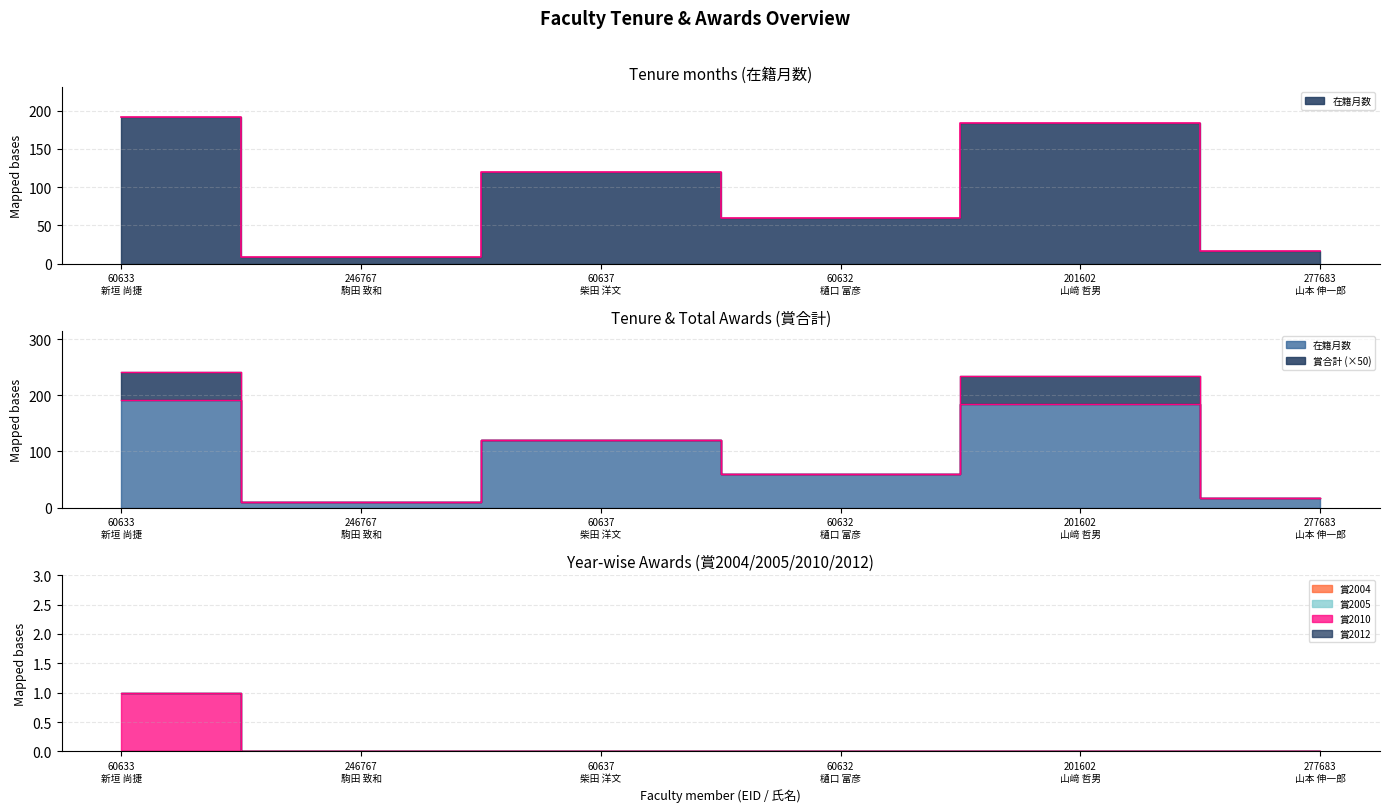

The value of 賞合計 at 60633
新垣 尚捷 is 2. True or false?

False